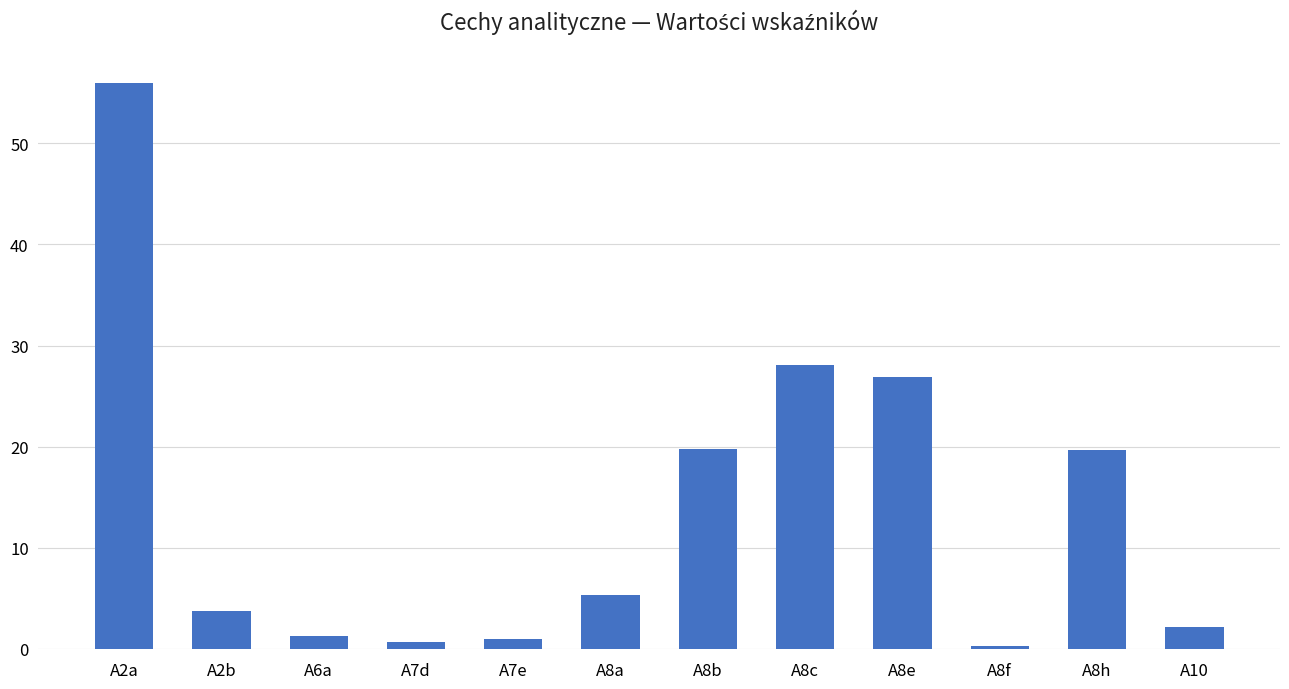

Which has a higher value, A8b or A2a?

A2a